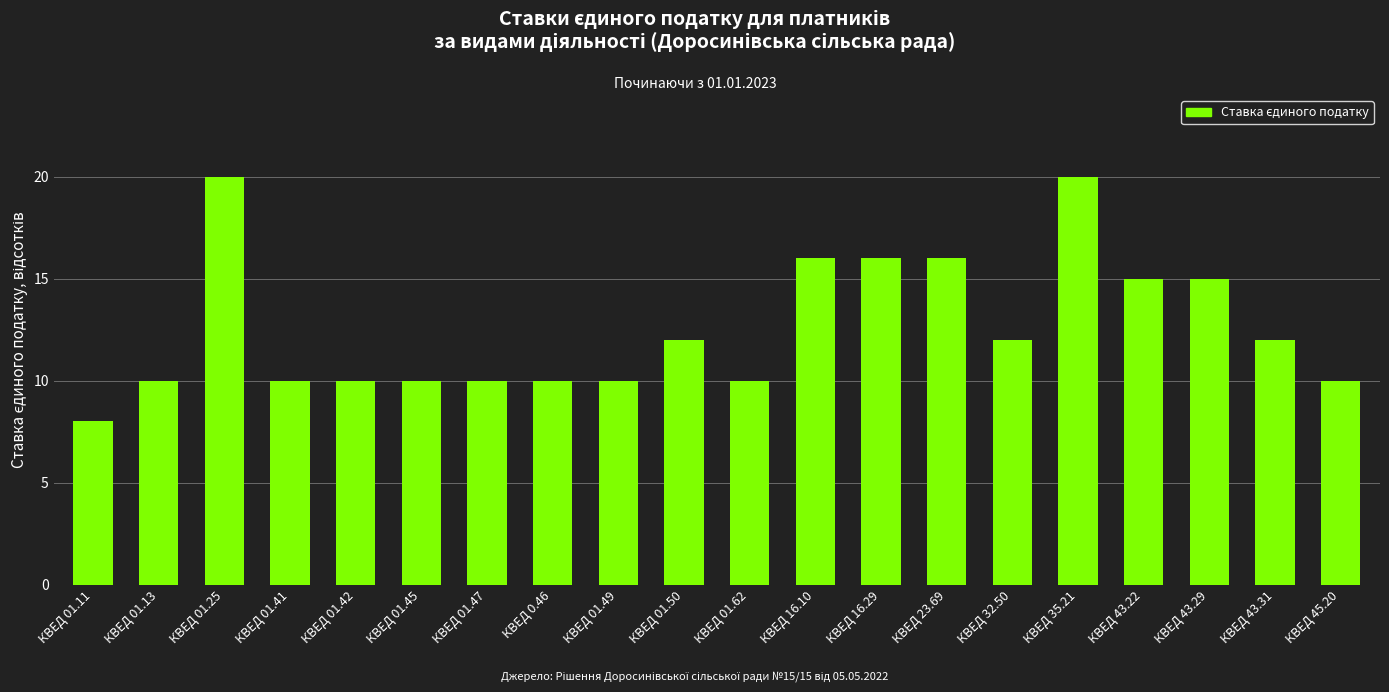

What is the maximum value shown in the chart?

20